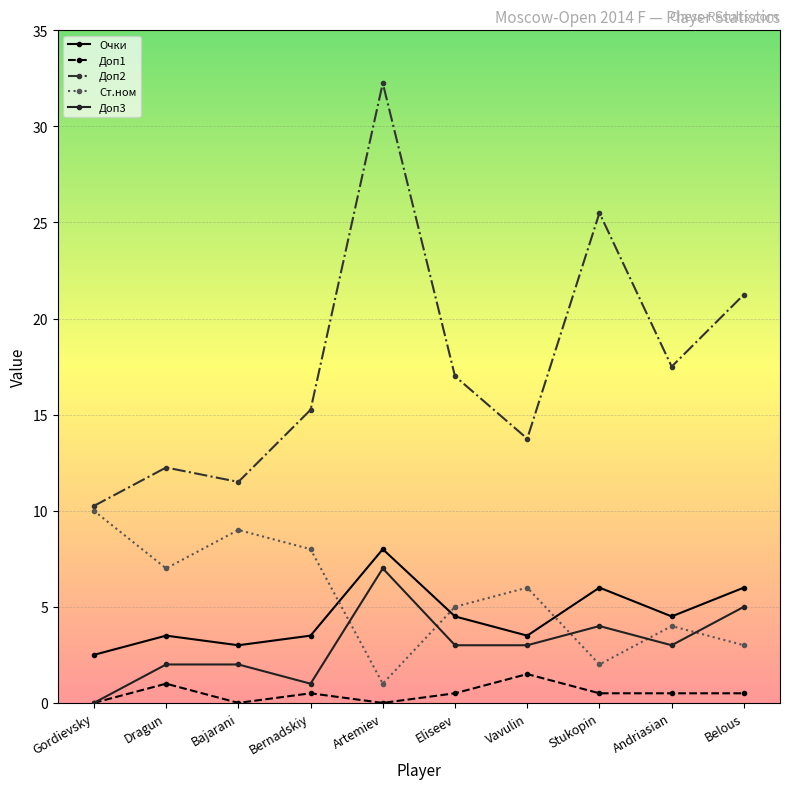

What is the sum of all Доп1 values?

5.0